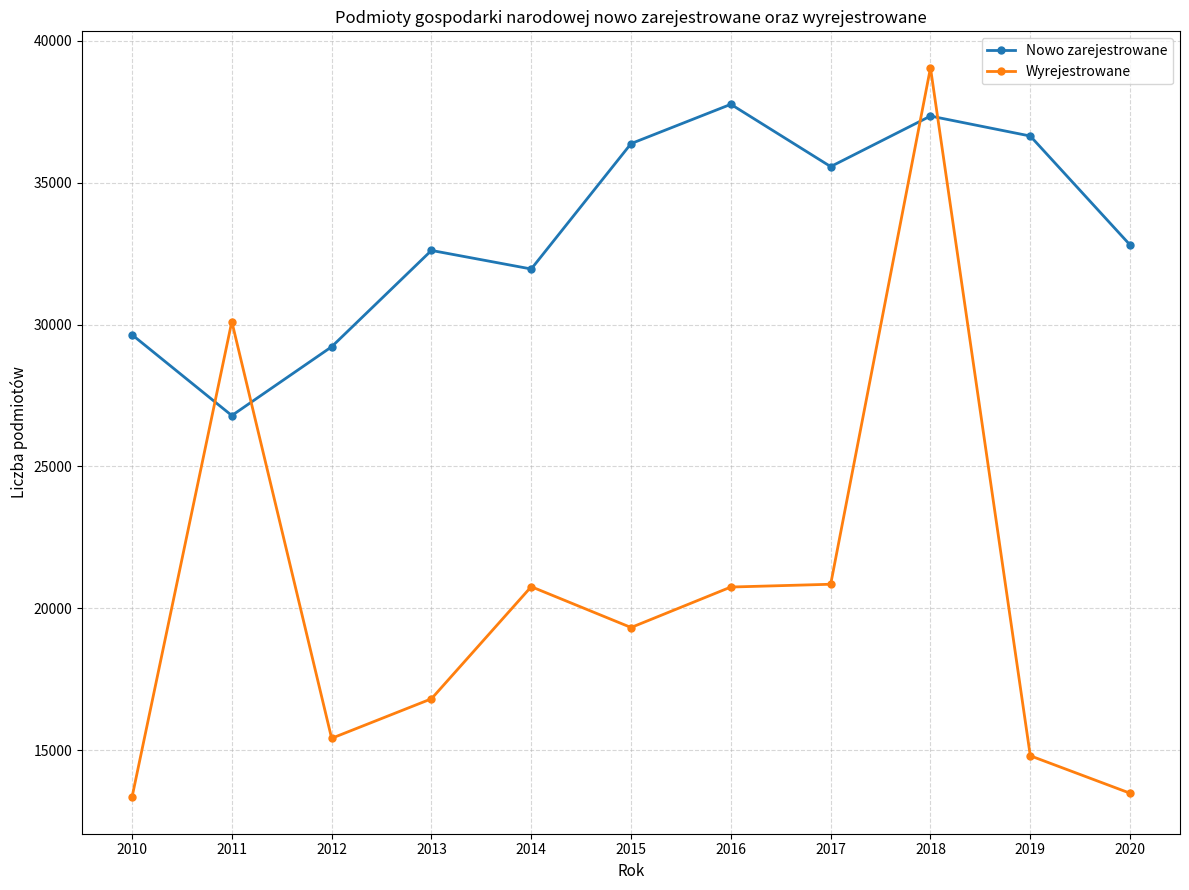

At which label is Wyrejestrowane closest to 26197?

2011